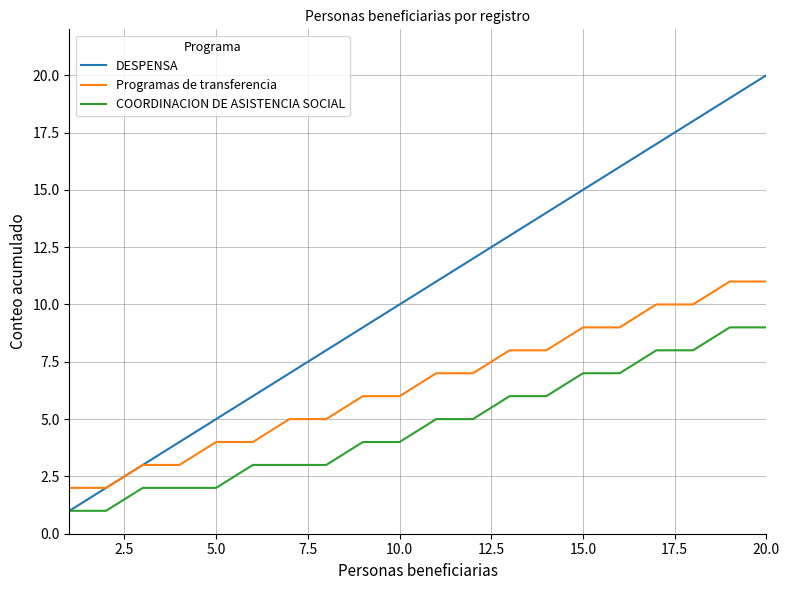

What is the maximum value for DESPENSA?

20